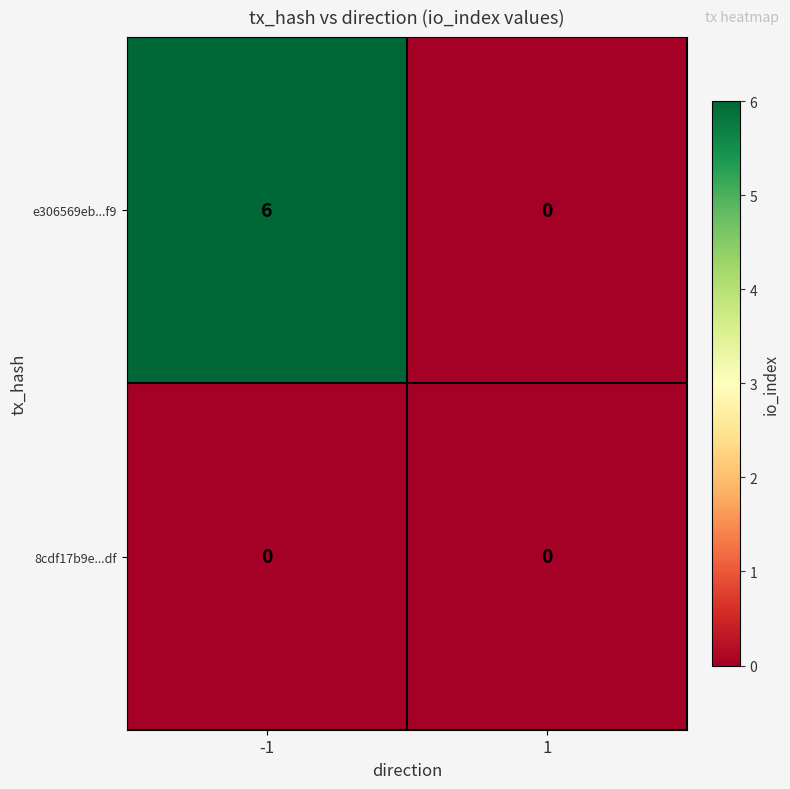

Rank the series by their average value, from highest to lowest.

e306569eb...f9, 8cdf17b9e...df